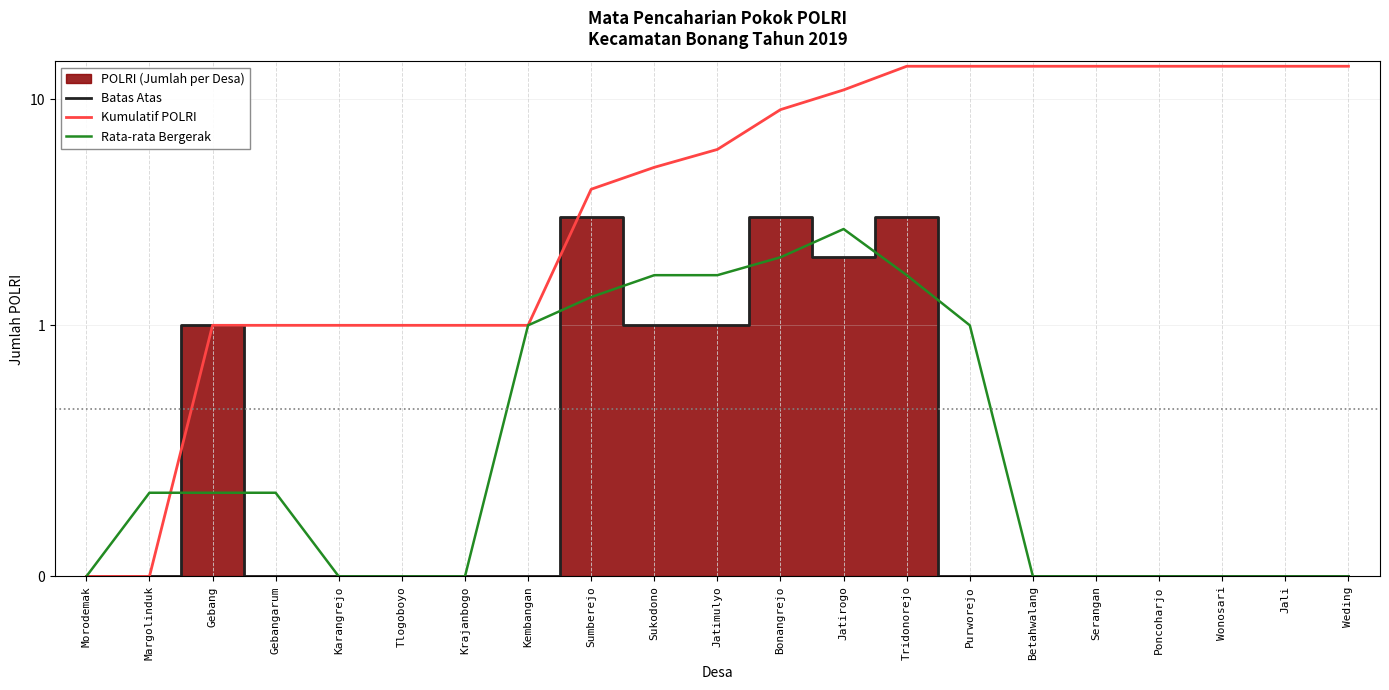

Reading left to right, extract all data points from this chart.

Batas Atas: 0.0	0.0	1.0	0.0	0.0	0.0	0.0	0.0	3.0	1.0	1.0	3.0	2.0	3.0	0.0	0.0	0.0	0.0	0.0	0.0	0.0
Kumulatif POLRI: 0.0	0.0	1.0	1.0	1.0	1.0	1.0	1.0	4.0	5.0	6.0	9.0	11.0	14.0	14.0	14.0	14.0	14.0	14.0	14.0	14.0
Rata-rata Bergerak: 0.0	0.3	0.3	0.3	0.0	0.0	0.0	1.0	1.3	1.7	1.7	2.0	2.7	1.7	1.0	0.0	0.0	0.0	0.0	0.0	0.0